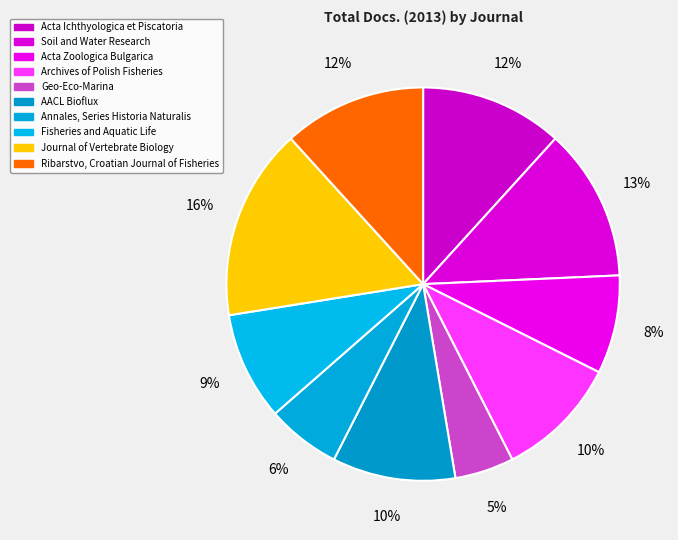

What is the ratio of the value at Ribarstvo, Croatian Journal of Fisheries to the value at Geo-Eco-Marina?

2.4